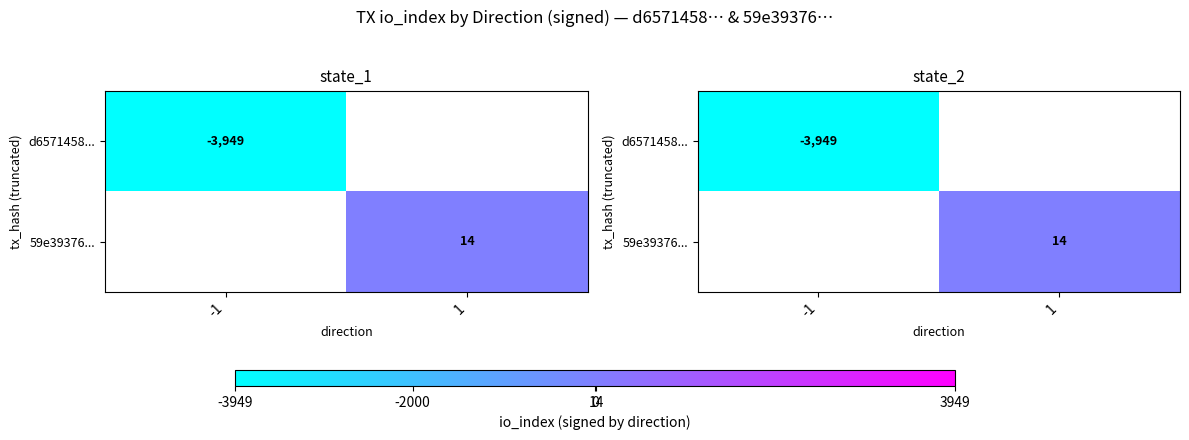

At which category is the sum across all series the highest?

1